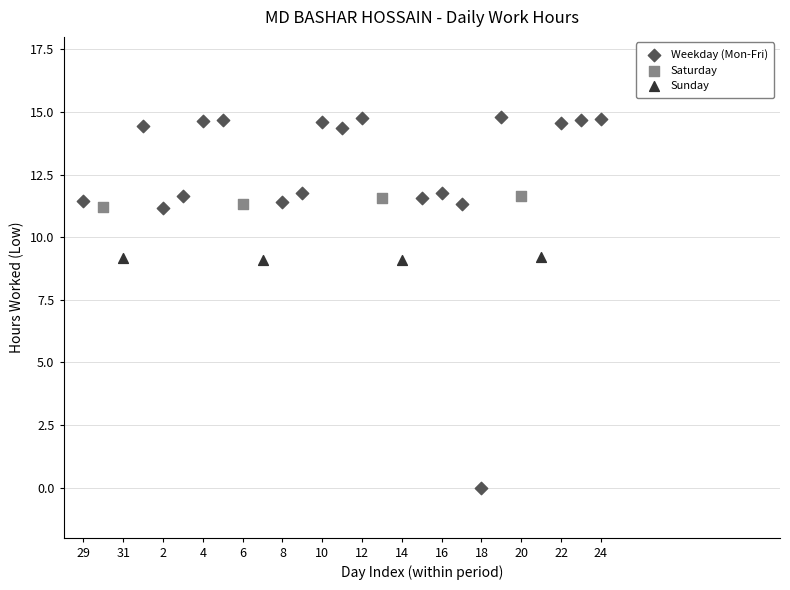

Which series contains the lowest Y value?

Weekday (Mon-Fri)